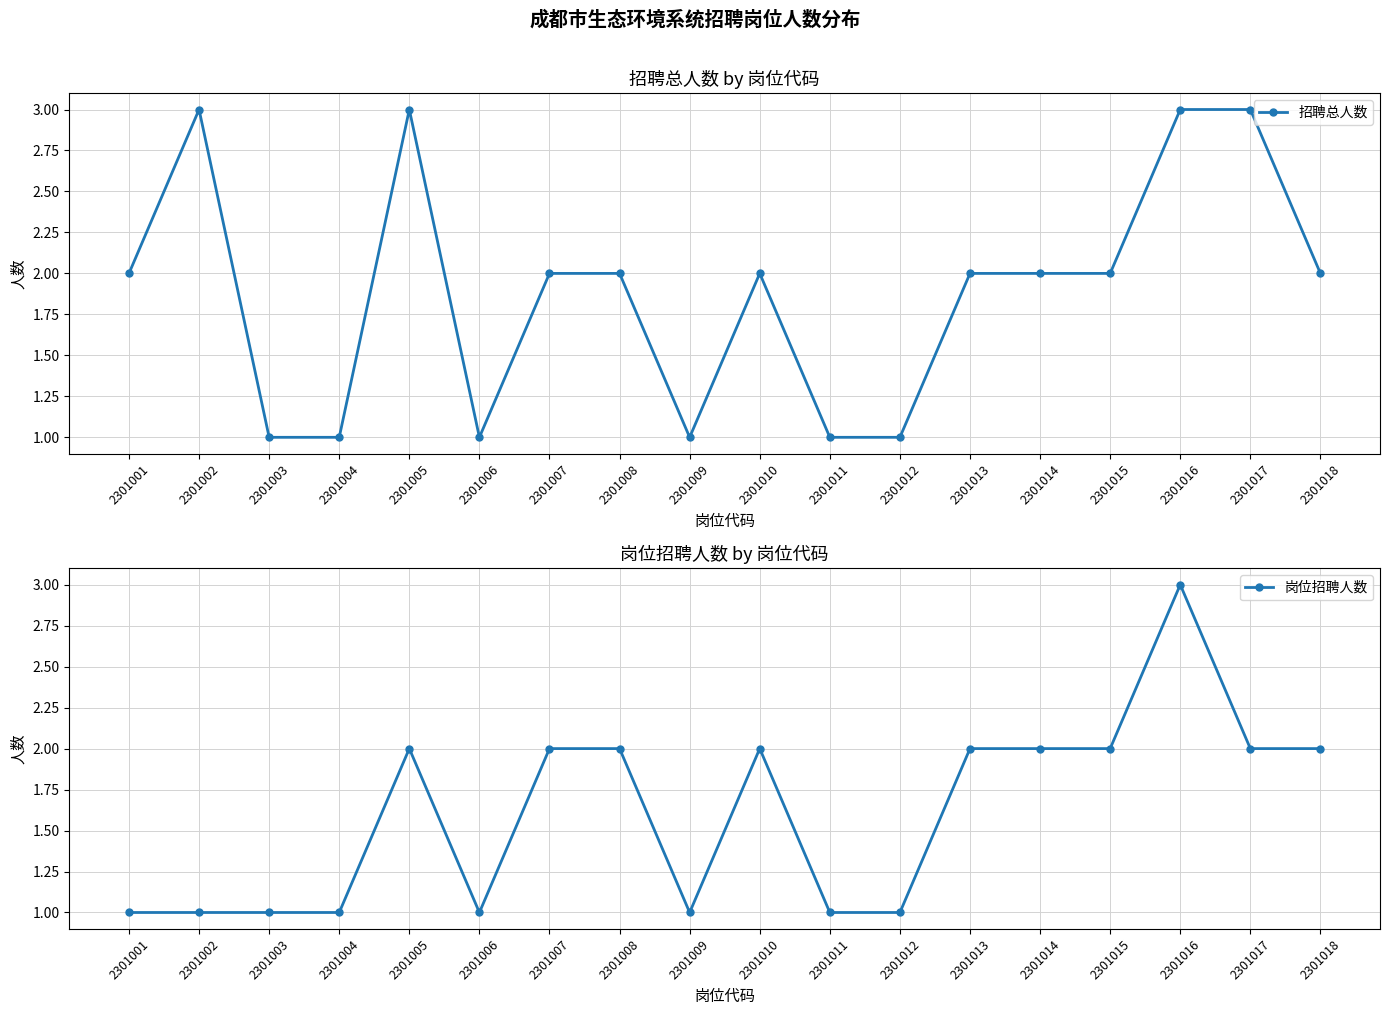

In 岗位招聘人数, how many points are higher than both neighbors (excluding endpoints)?

3